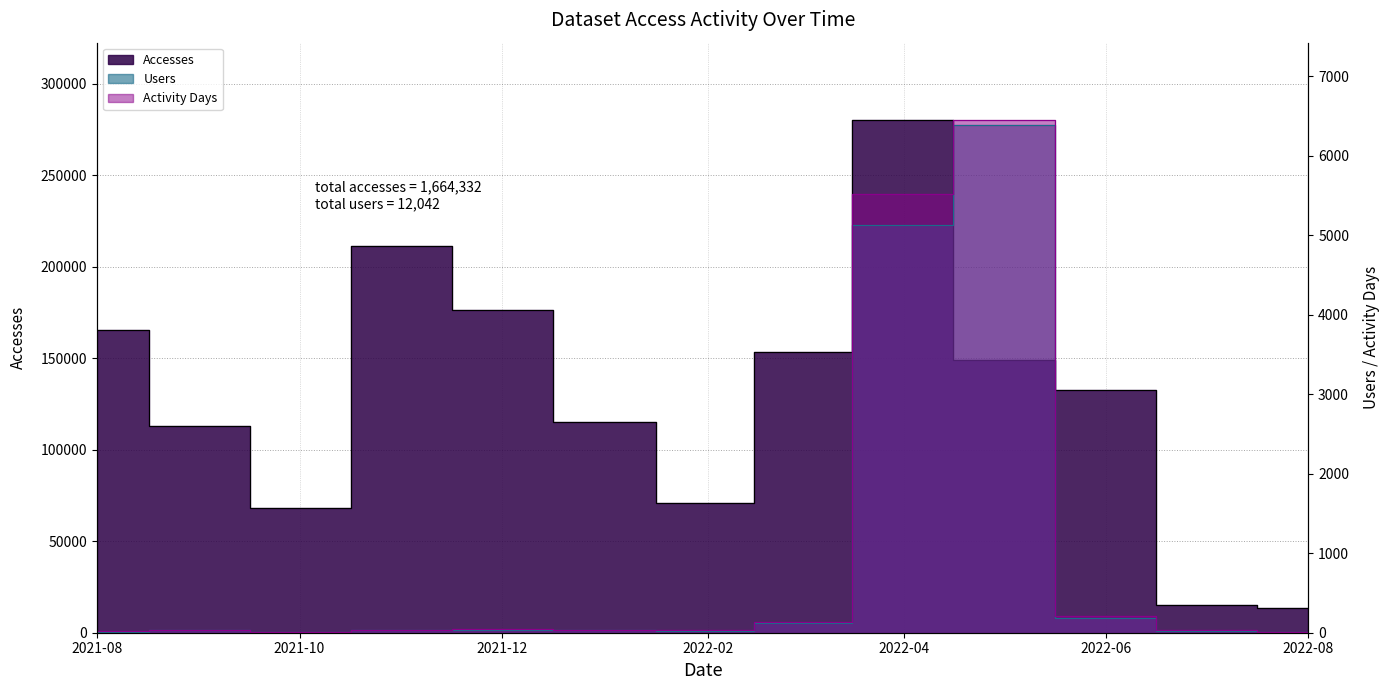

Where is Users nearest to the value 3199?

2022-04